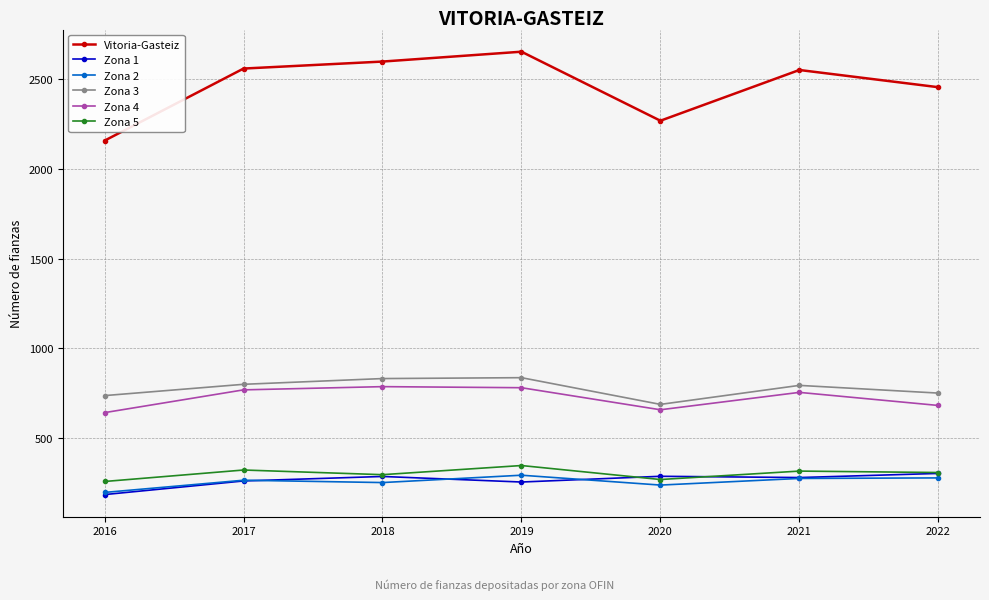

Is the value of Zona 3 at 2022 greater than the value of Zona 2 at 2021?

Yes